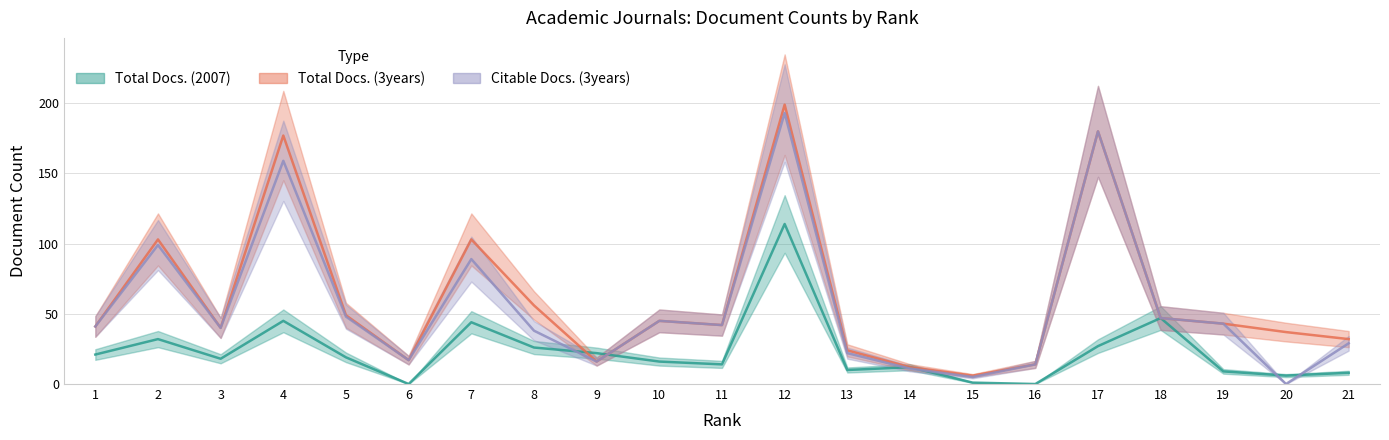

What is the difference between the Total Docs. (3years) values at 15 and 2?

97